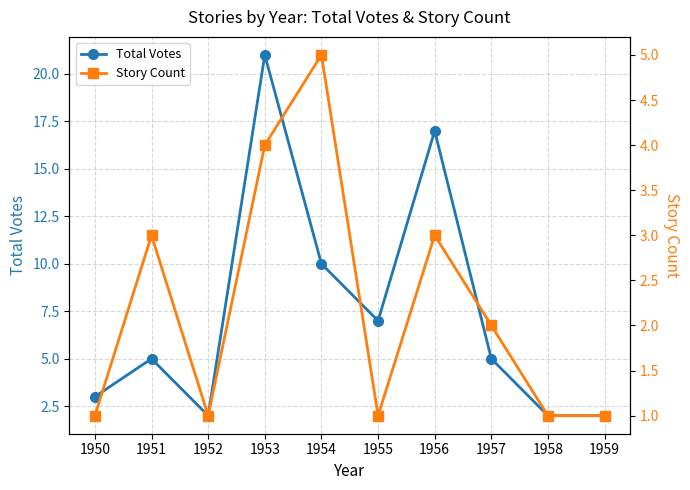

How many interior local peaks does the Story Count series have?

3